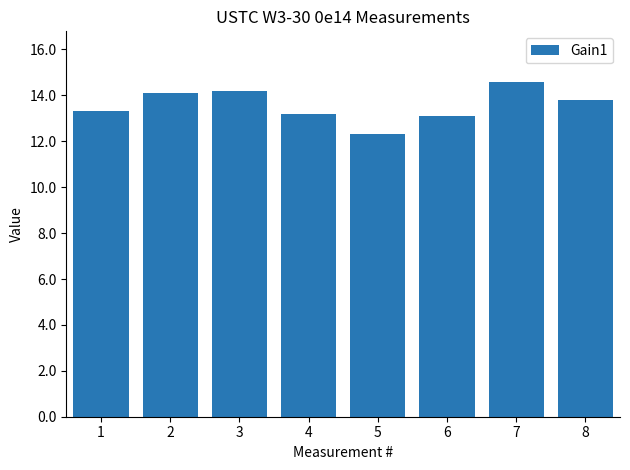

At which label does the data first exceed 13?

1